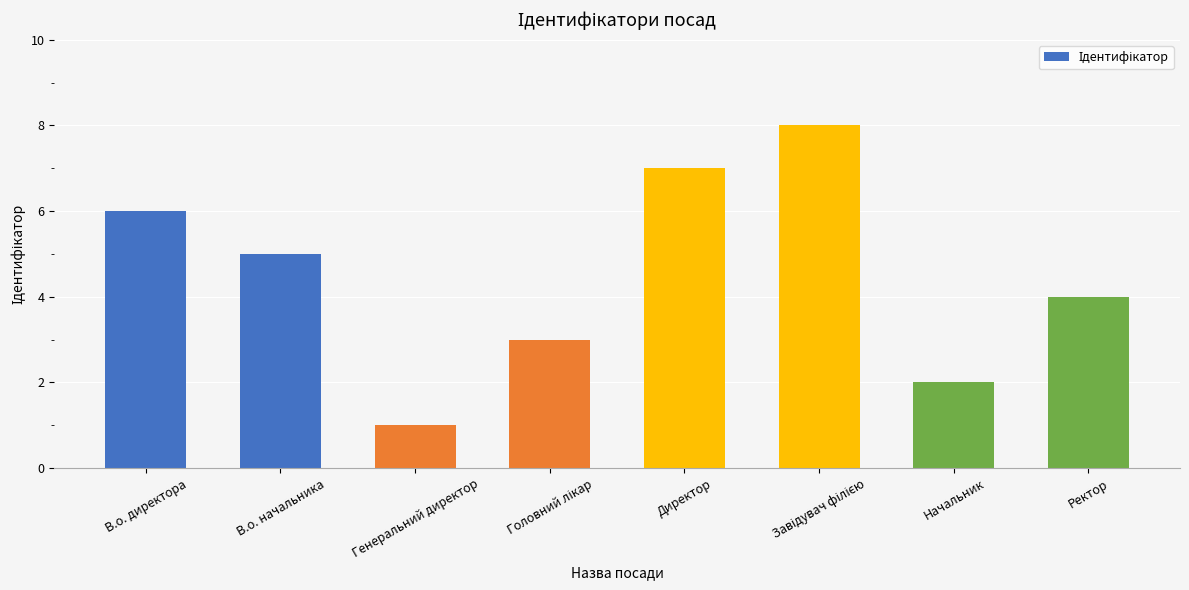

What is the maximum value shown in the chart?

8